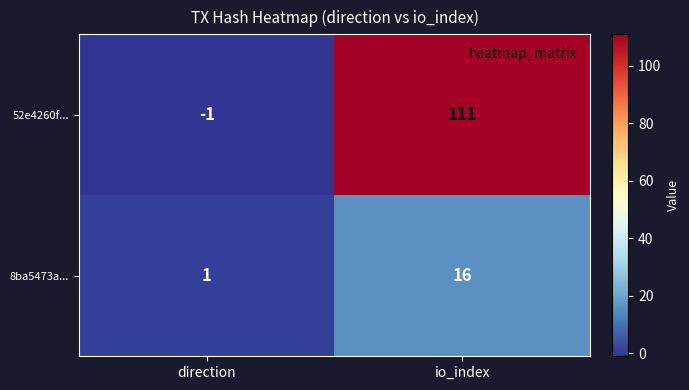

What is the average value of the 52e4260f... series?

55